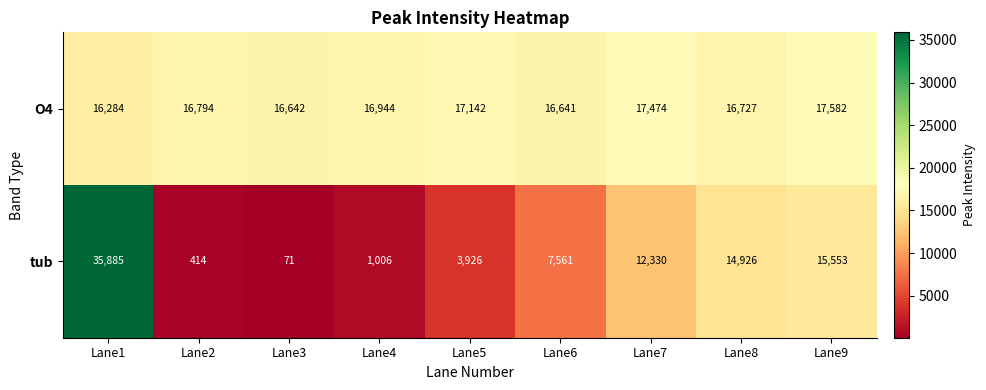

Is it true that tub equals 395 at Lane4?

False